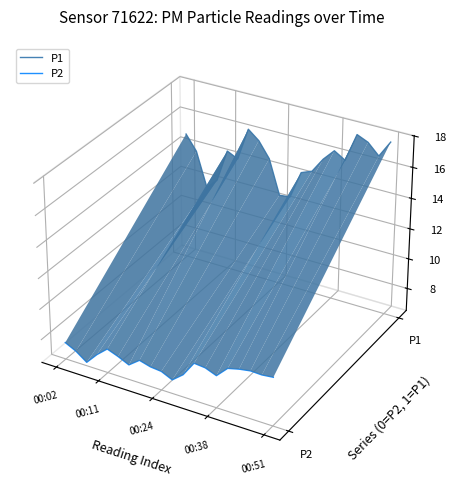

True or false: P1 and P2 cross at least once.

False